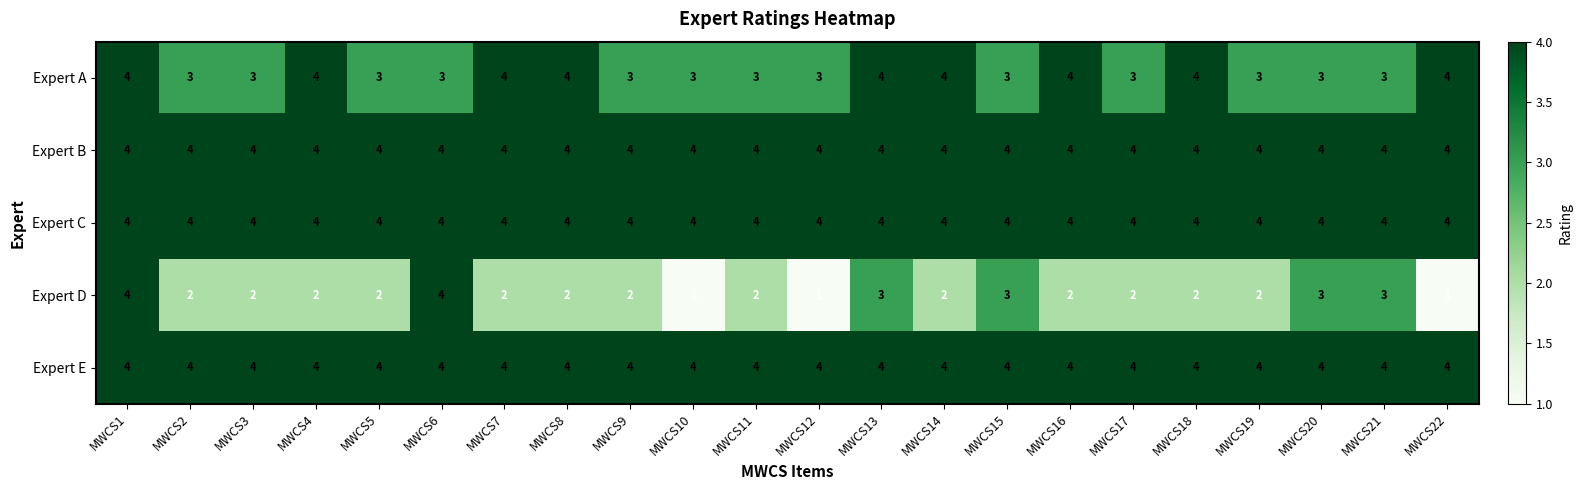

The value of Expert B at MWCS1 is 2. True or false?

False